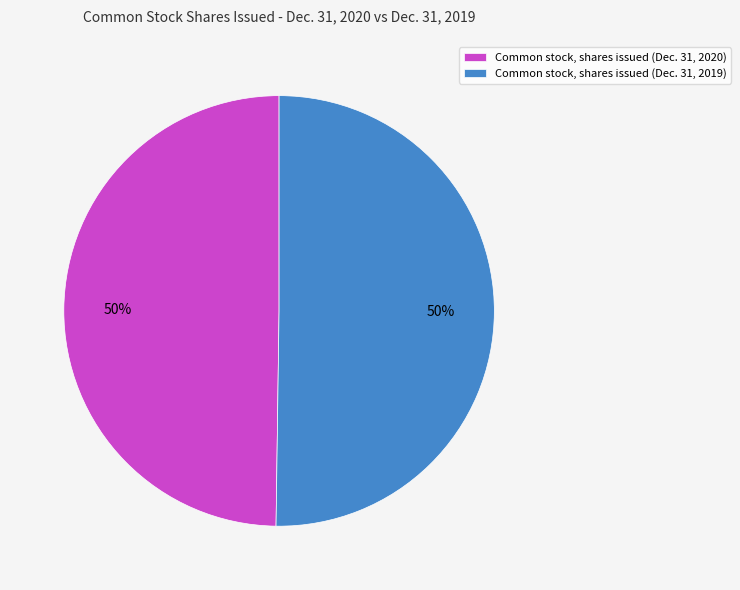

Do Common stock, shares issued (Dec. 31, 2020) and Common stock, shares issued (Dec. 31, 2019) together represent more than half of the pie?

Yes